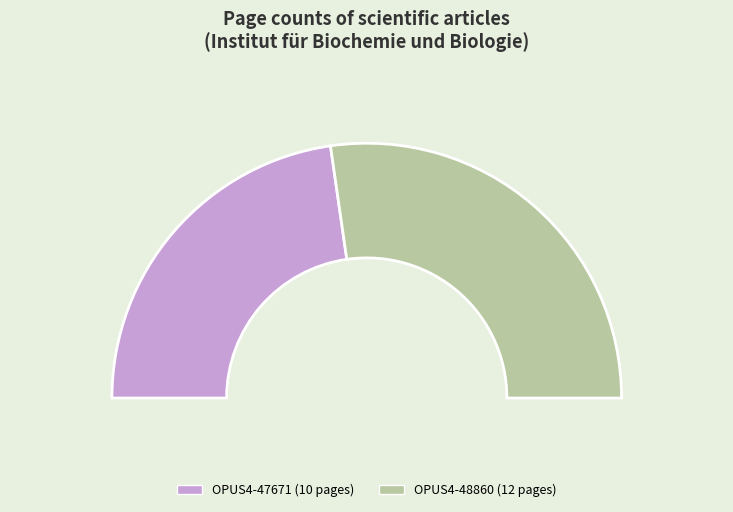

Which category has the biggest portion of the pie?

OPUS4-48860